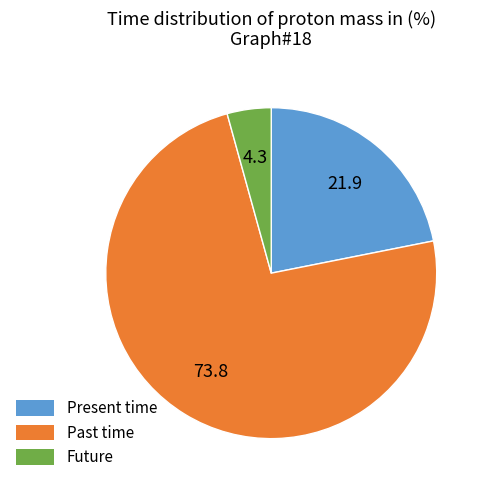

What is the smallest slice in the pie chart?

Future